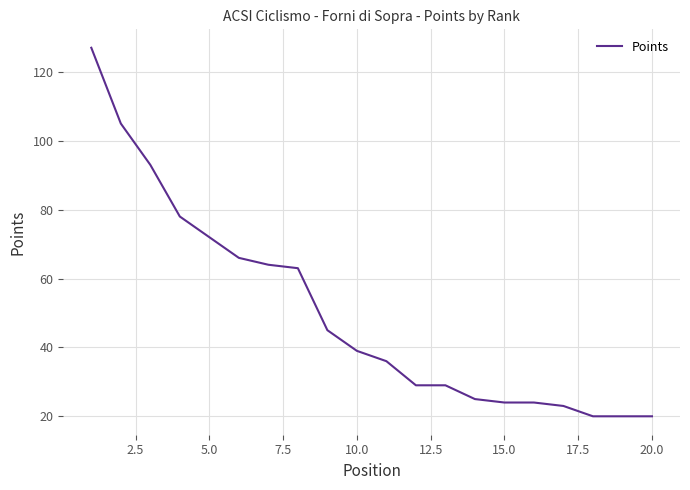

What is the smallest value displayed?

20